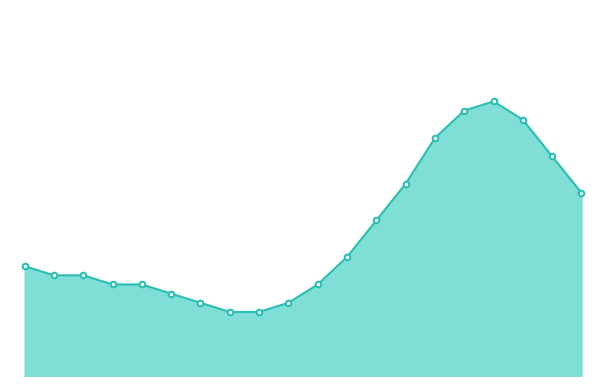

List the labels in order of value, smallest first.

07:00, 08:00, 06:00, 09:00, 05:00, 03:00, 04:00, 10:00, 01:00, 02:00, 00:00, 11:00, 12:00, 19:00, 13:00, 18:00, 14:00, 17:00, 15:00, 16:00